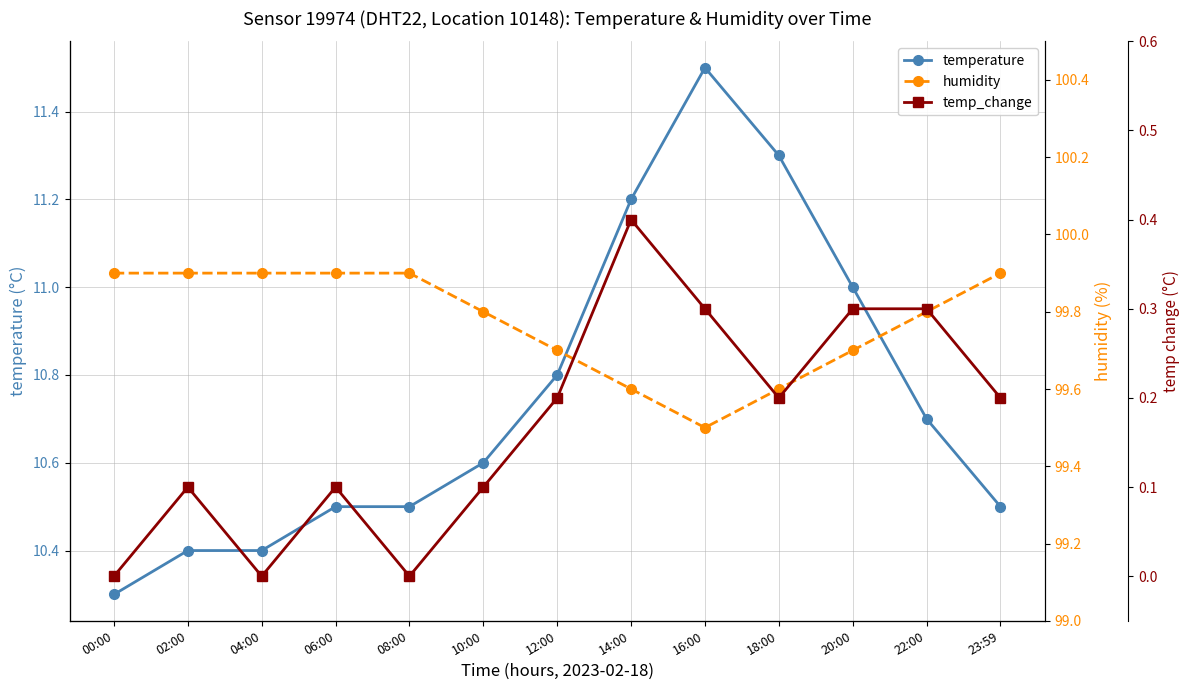

Is it true that temp_change equals 0.3 at 20:00?

True